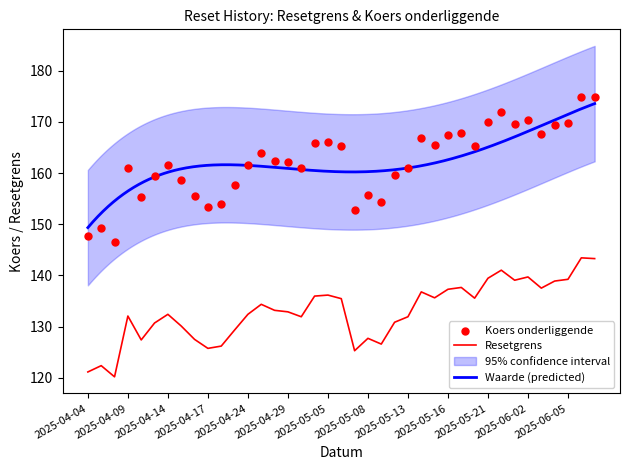

Which series contains the highest Y value?

Koers onderliggende